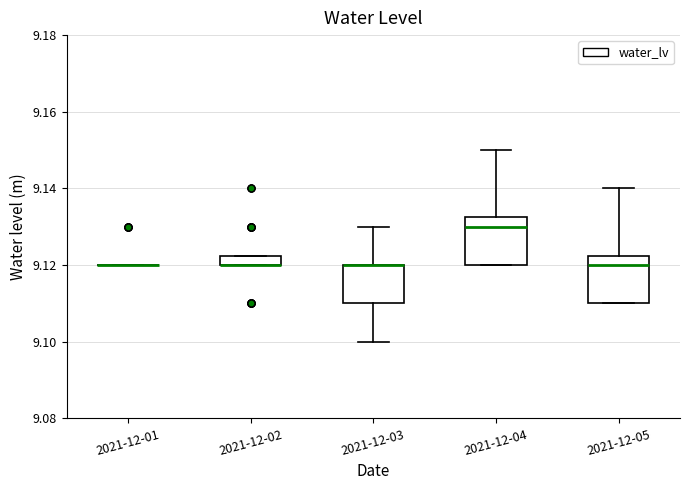

Where is the upper edge of the box for 2021-12-02 on the y-axis? The values are not printed on the chart, so give them approximately, as read against the axis.

9.122